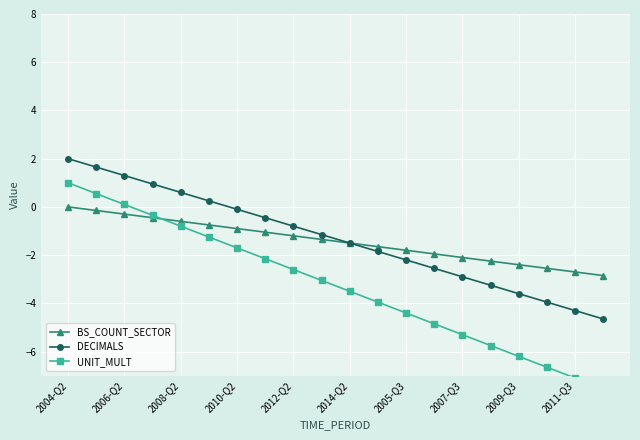

What is the difference between the maximum and second lowest values in the DECIMALS series?

6.3